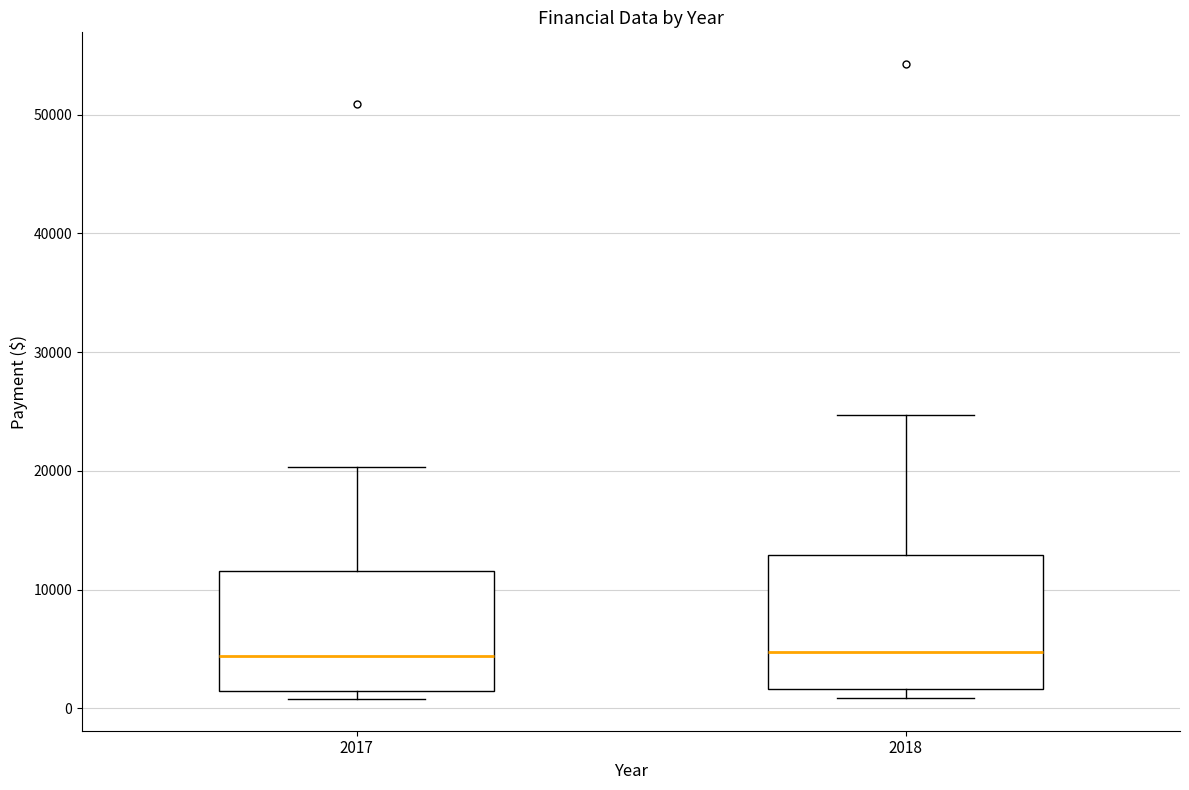

Where is the lower edge of the box at x = 2017 on the y-axis? The values are not printed on the chart, so give them approximately, as read against the axis.

1000